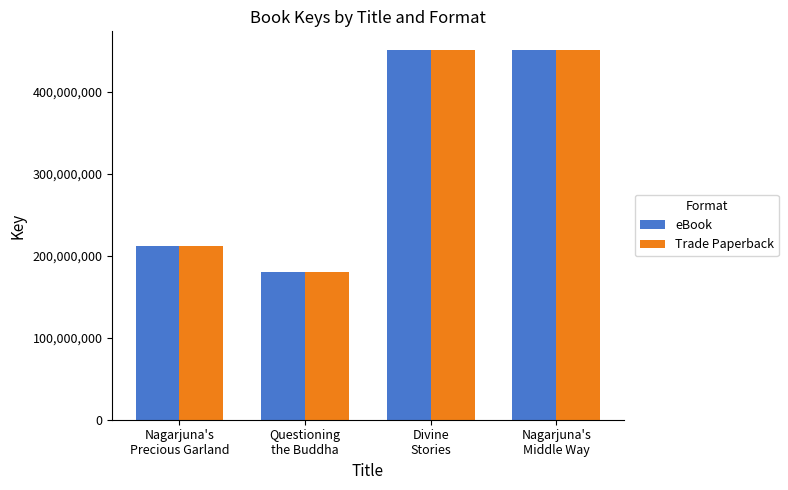

What is the maximum value shown in the chart?

451425874